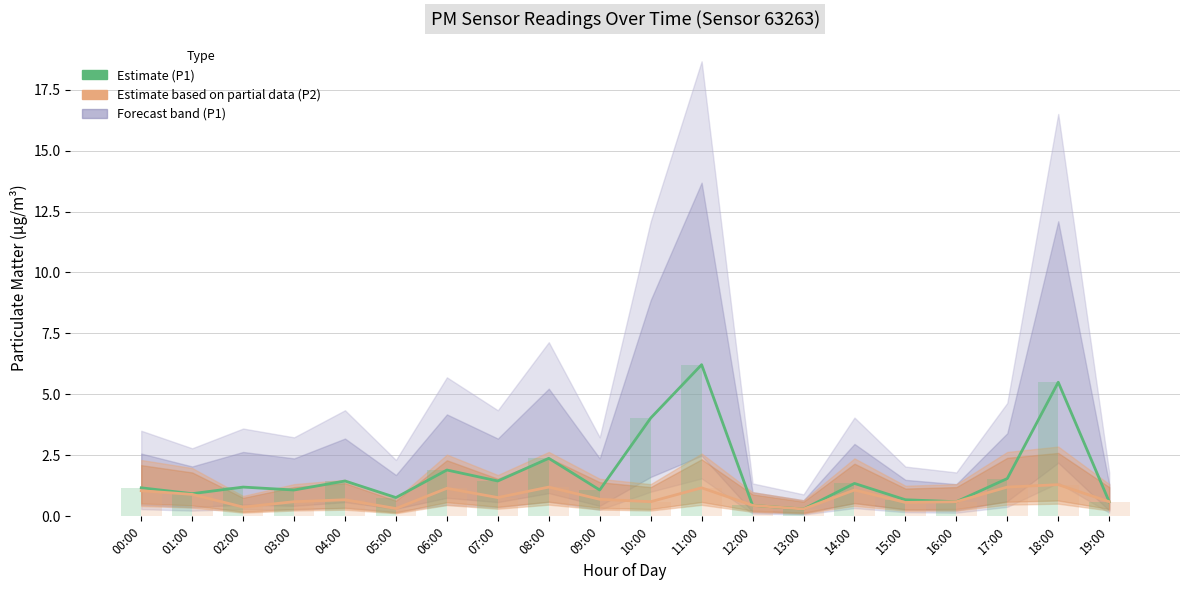

At which label does P2 (Estimate based on partial data) reach its minimum?

13:00